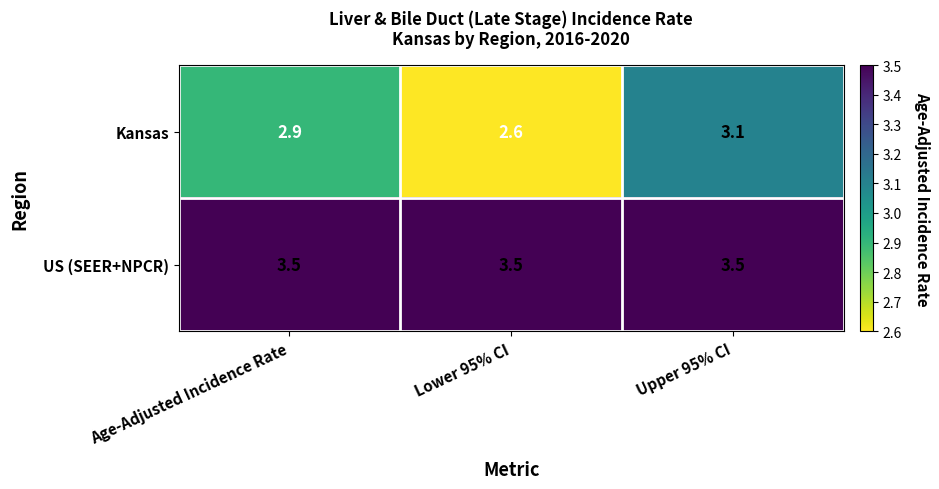

What is the total value across all series at Upper 95% CI?

6.6